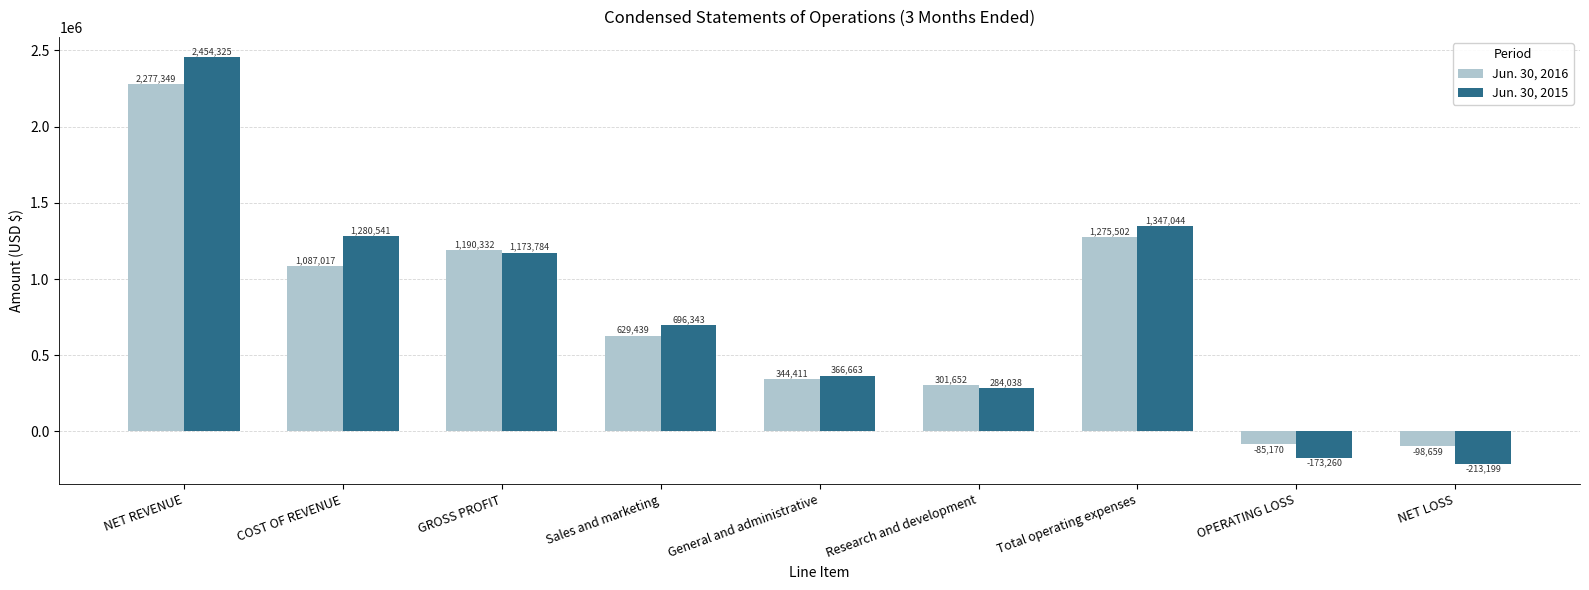

What is the difference between the second highest and second lowest values in the Jun. 30, 2015 series?

1520304